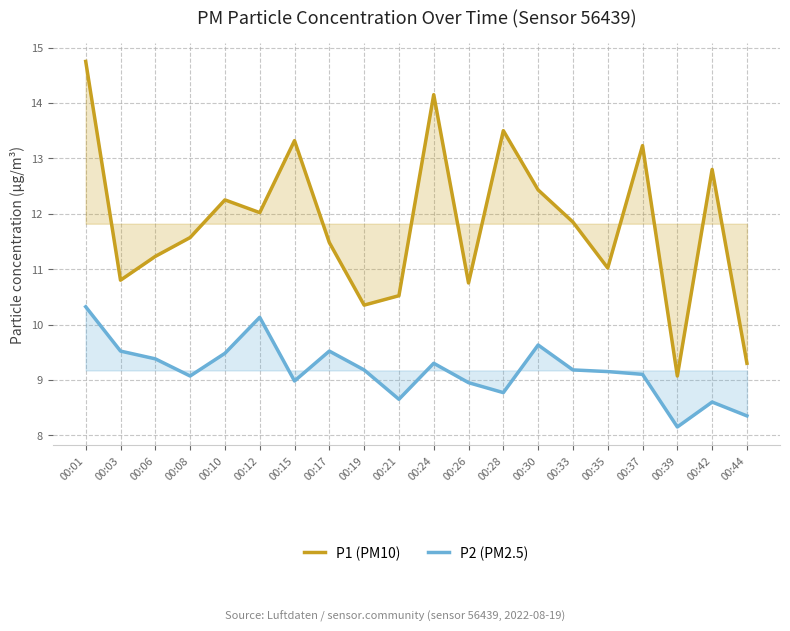

Reading left to right, list all the values displayed in this chart.

P1 (PM10): 00:01=14.8	00:03=10.8	00:06=11.2	00:08=11.6	00:10=12.2	00:12=12.0	00:15=13.3	00:17=11.5	00:19=10.3	00:21=10.5	00:24=14.2	00:26=10.8	00:28=13.5	00:30=12.4	00:33=11.8	00:35=11.0	00:37=13.2	00:39=9.1	00:42=12.8	00:44=9.3
P2 (PM2.5): 00:01=10.3	00:03=9.5	00:06=9.4	00:08=9.1	00:10=9.5	00:12=10.1	00:15=9.0	00:17=9.5	00:19=9.2	00:21=8.7	00:24=9.3	00:26=8.9	00:28=8.8	00:30=9.6	00:33=9.2	00:35=9.2	00:37=9.1	00:39=8.2	00:42=8.6	00:44=8.3